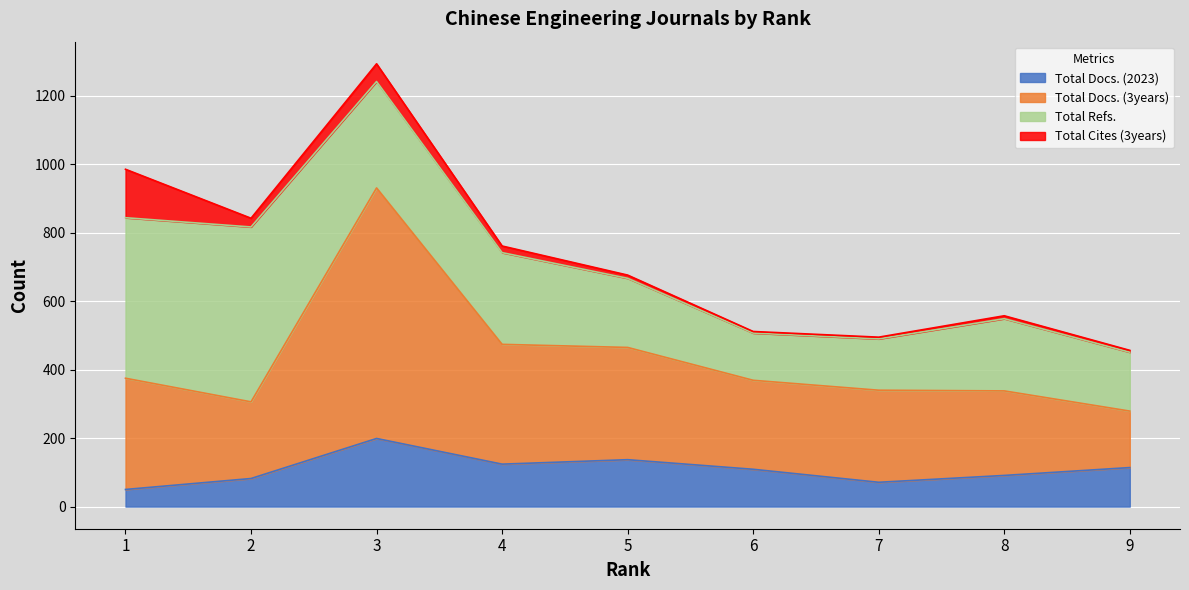

How many data points does each series have?

9